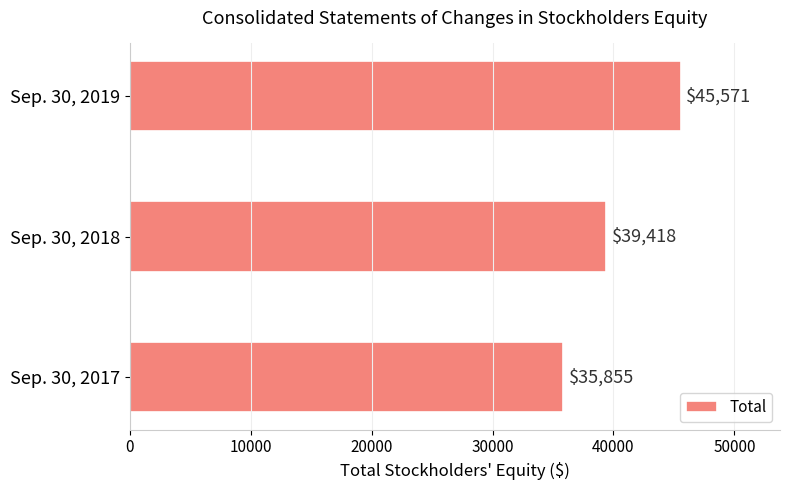

Between Sep. 30, 2017 and Sep. 30, 2019, which is larger?

Sep. 30, 2019